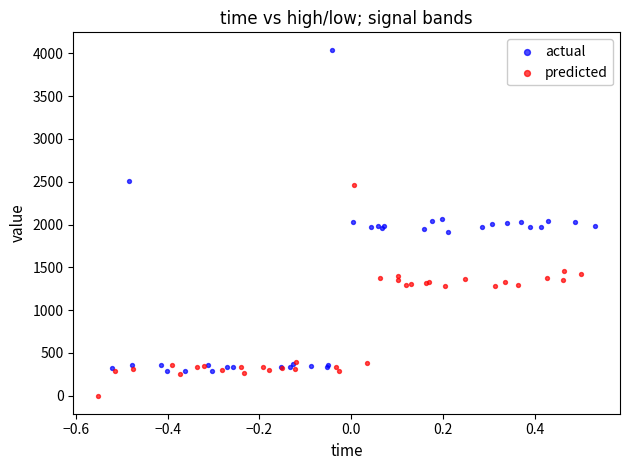

Which series has the widest spread of Y values?

actual